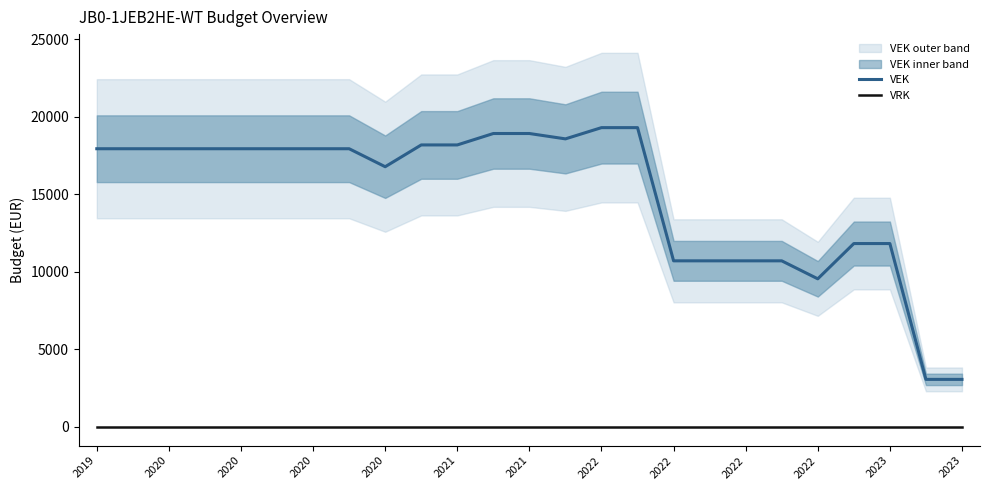

True or false: VEK and VRK intersect in this chart.

False